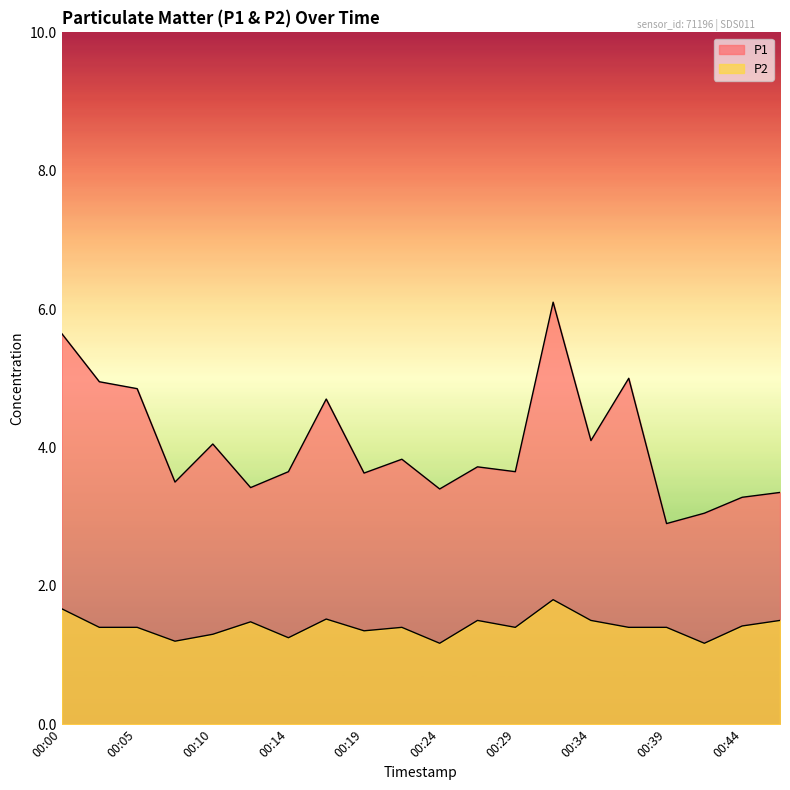

True or false: P2 and P1 intersect in this chart.

False